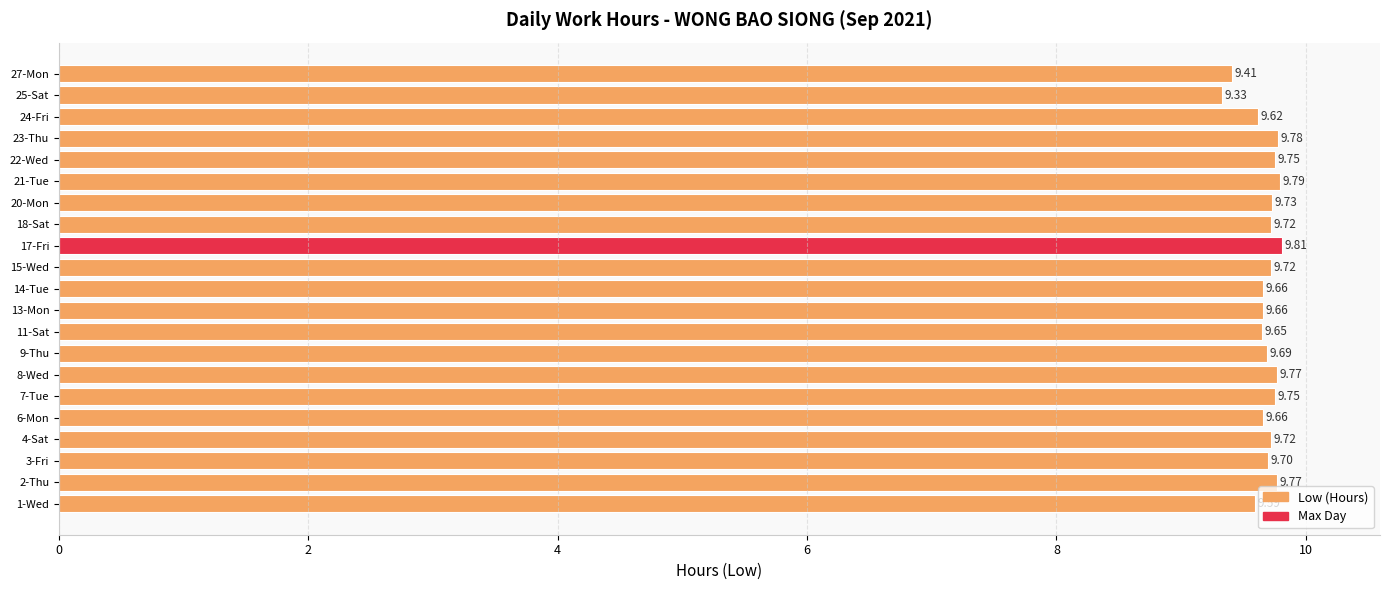

What is the smallest value displayed?

9.3